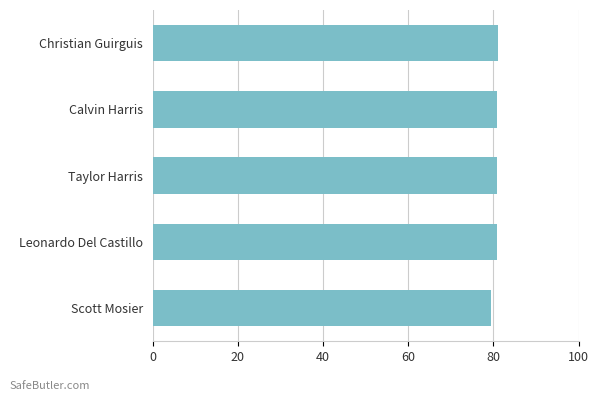

What is the maximum value shown in the chart?

81.0